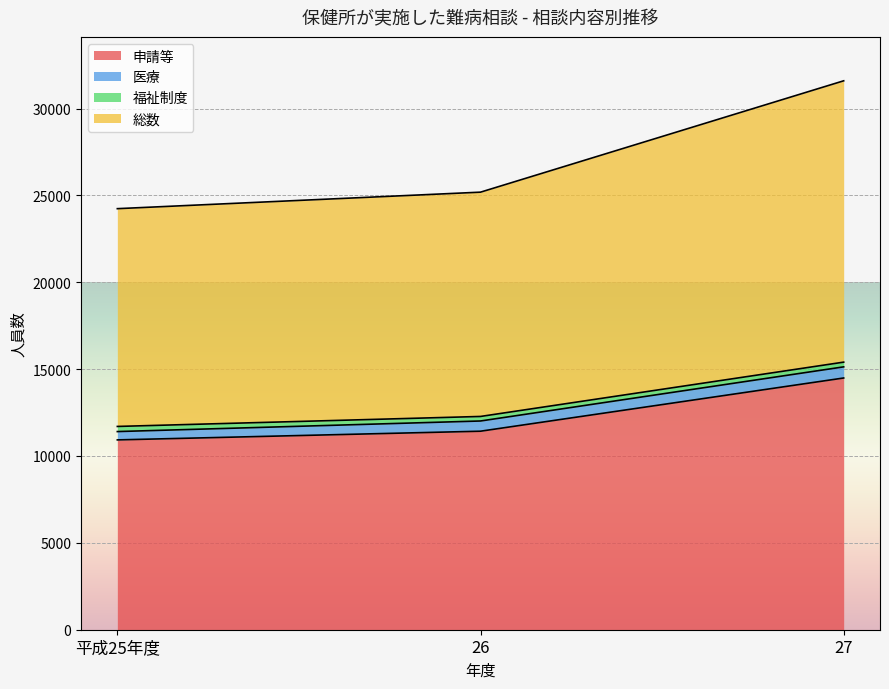

Between 平成25年度 and 27, which is larger?

27